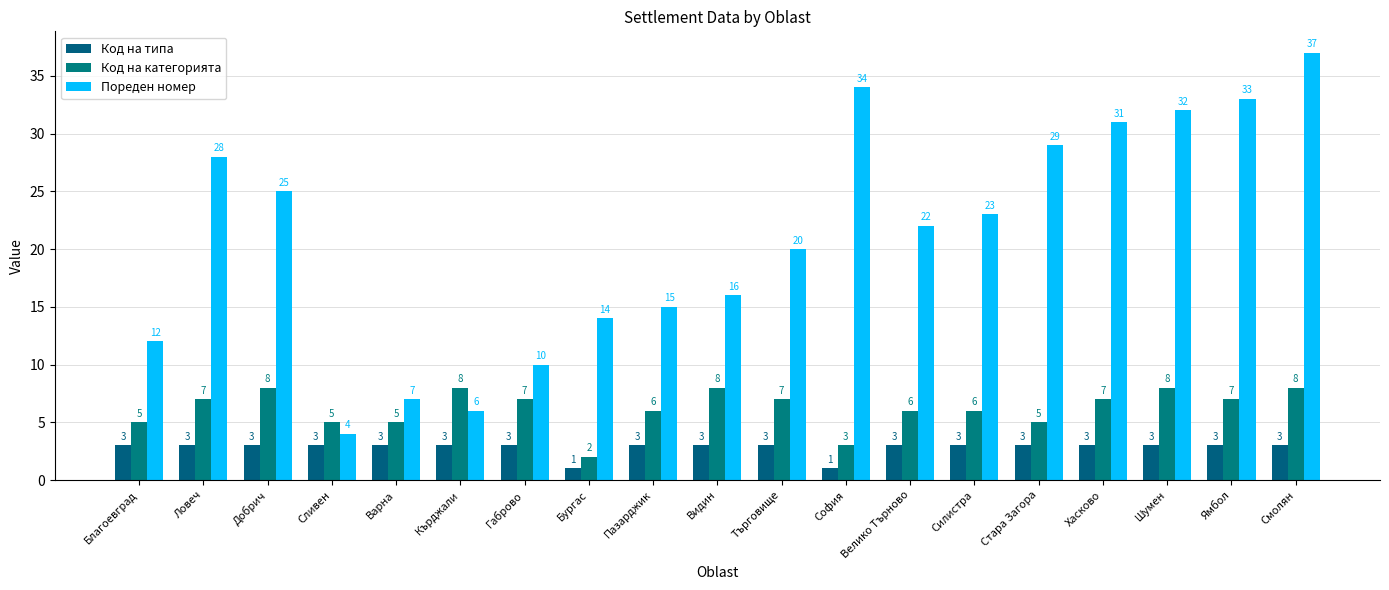

What position from the left is Ловеч?

2